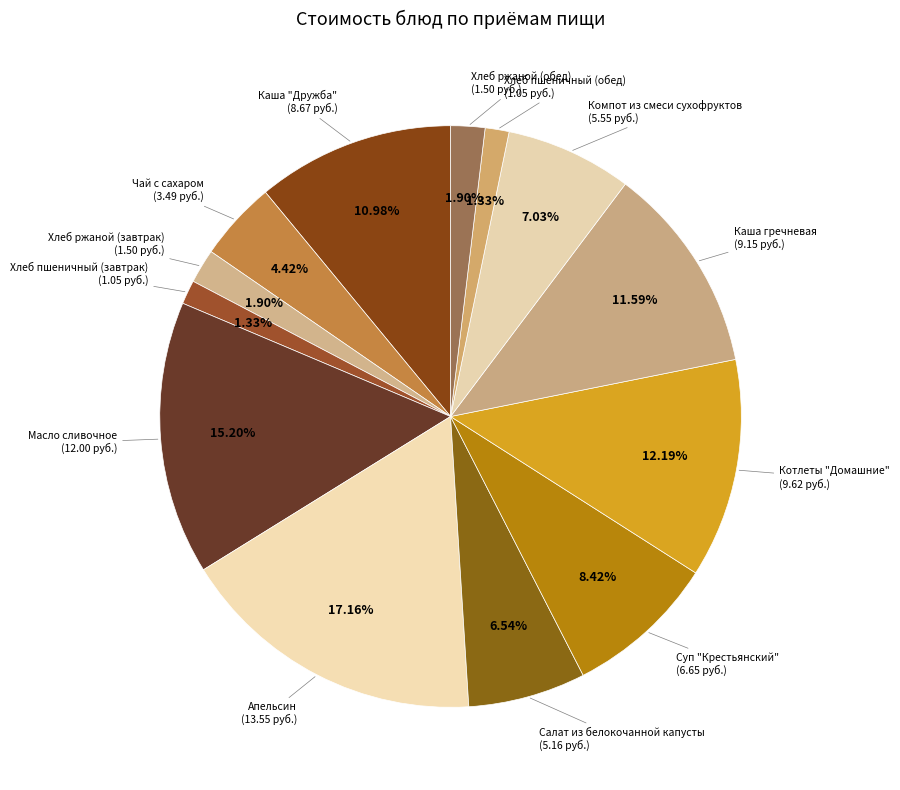

Count the number of slices in the pie.

13